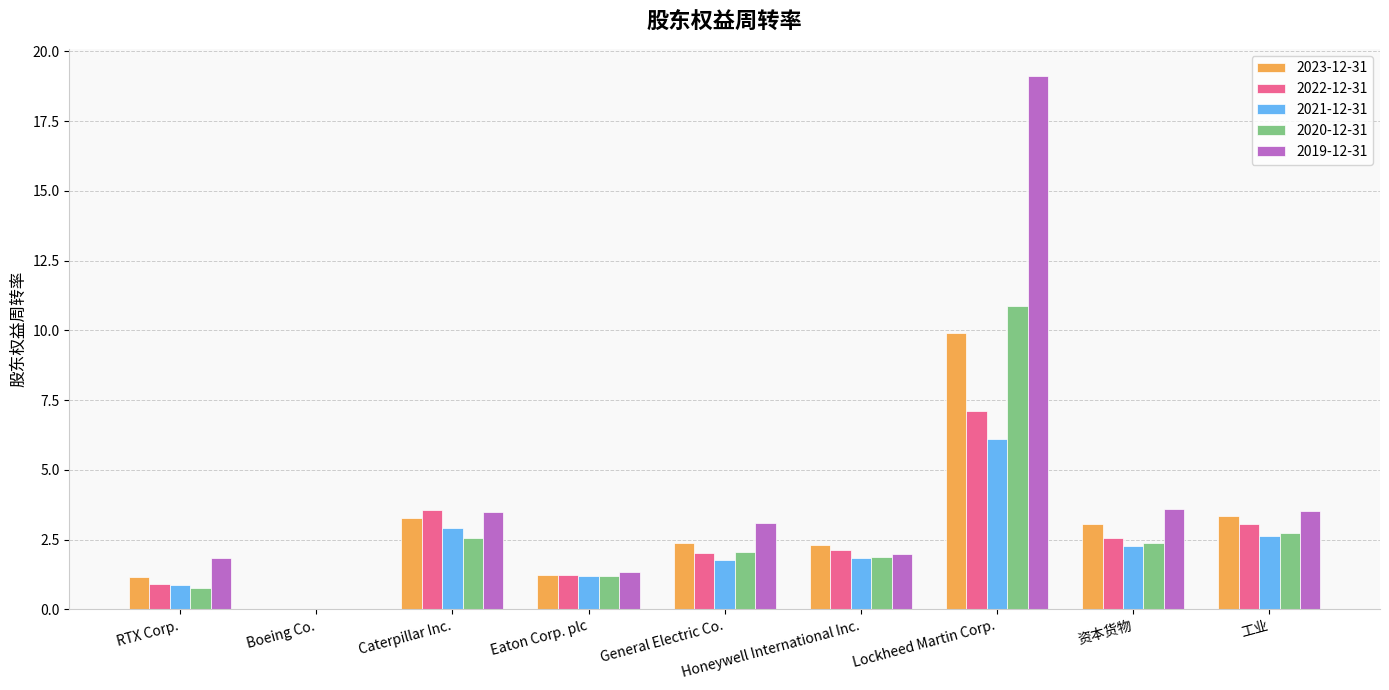

How many positive values does the 2022-12-31 series have?

8